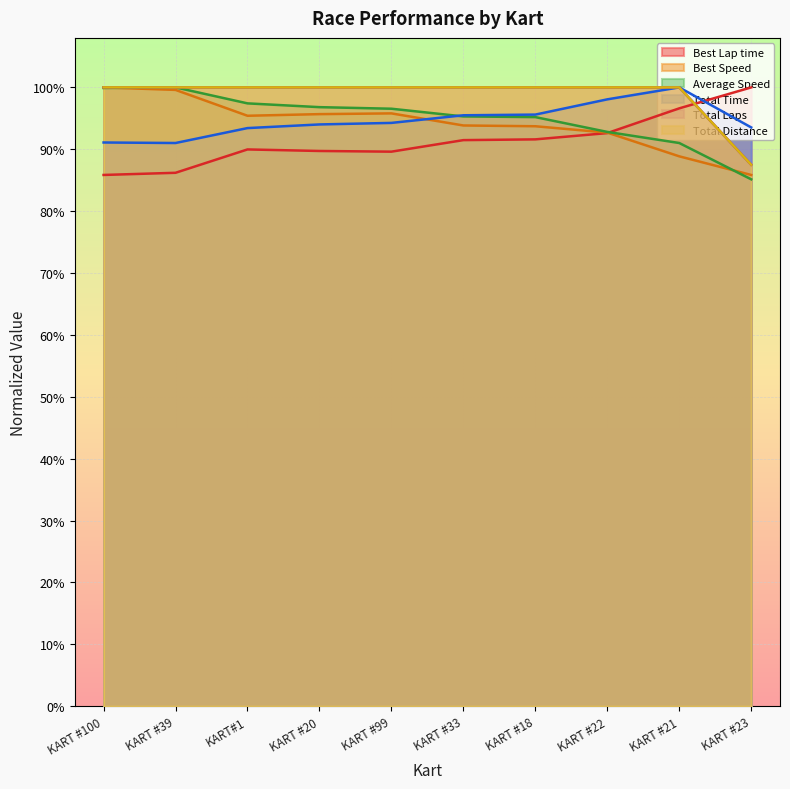

Which category has the lowest value across all series?

KART #23